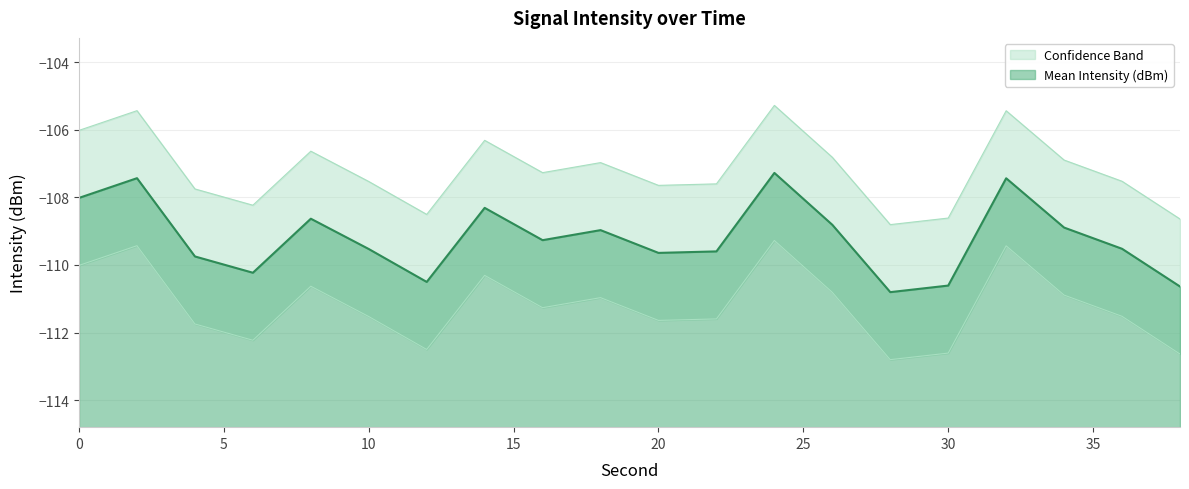

What is the greatest value displayed?

-105.3